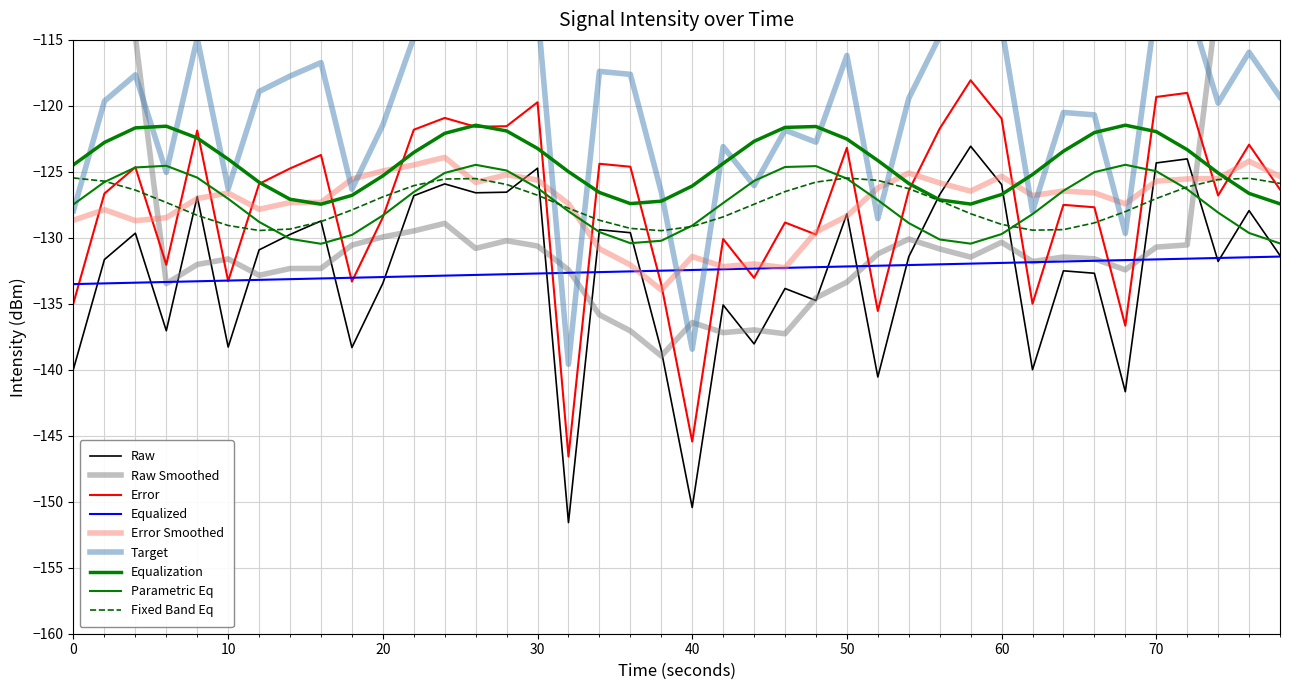

What is the minimum value shown in the chart?

-151.6